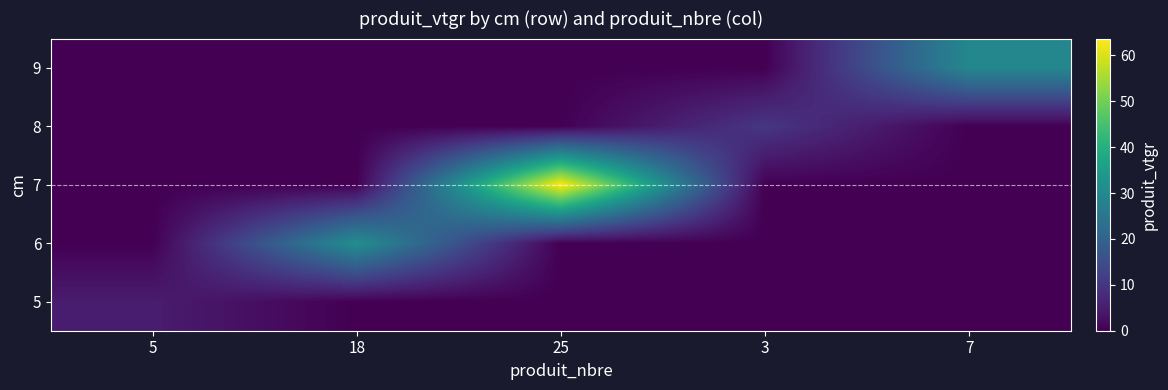

Which label corresponds to the largest value in the chart?

25